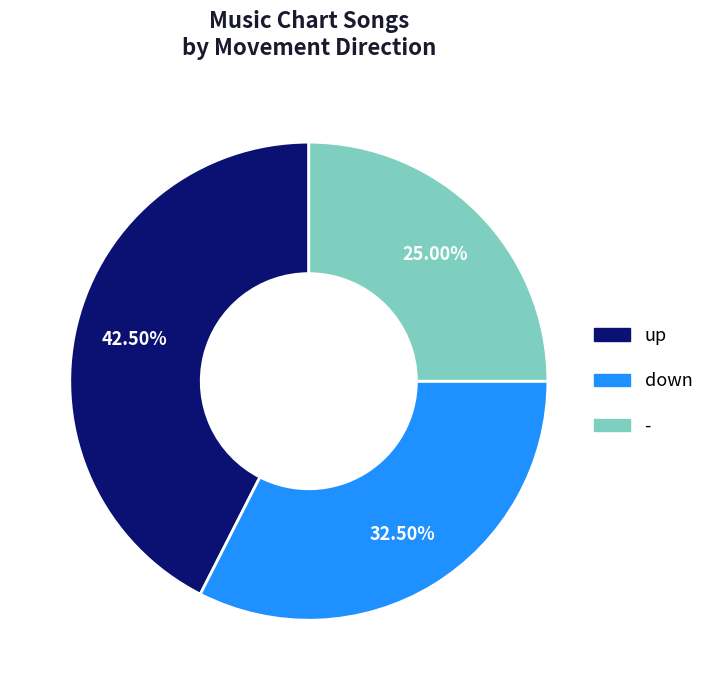

Do - and up together represent more than half of the pie?

Yes